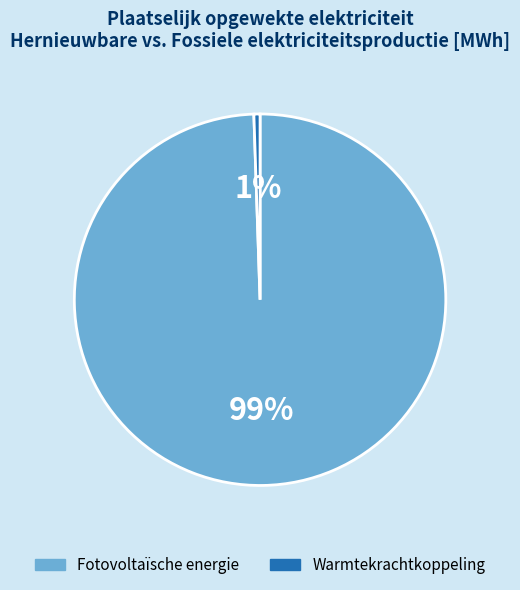

To the nearest percent, what portion does Fotovoltaïsche energie represent?

99%